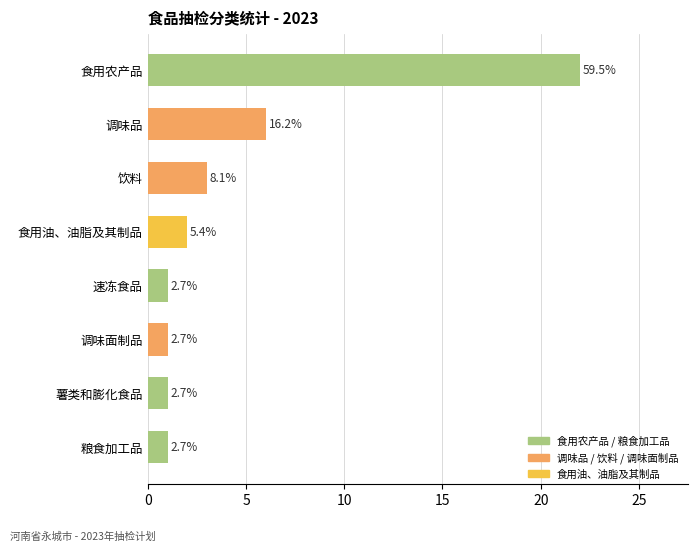

Reading right to left, extract all data points from this chart.

1	1	1	1	2	3	6	22